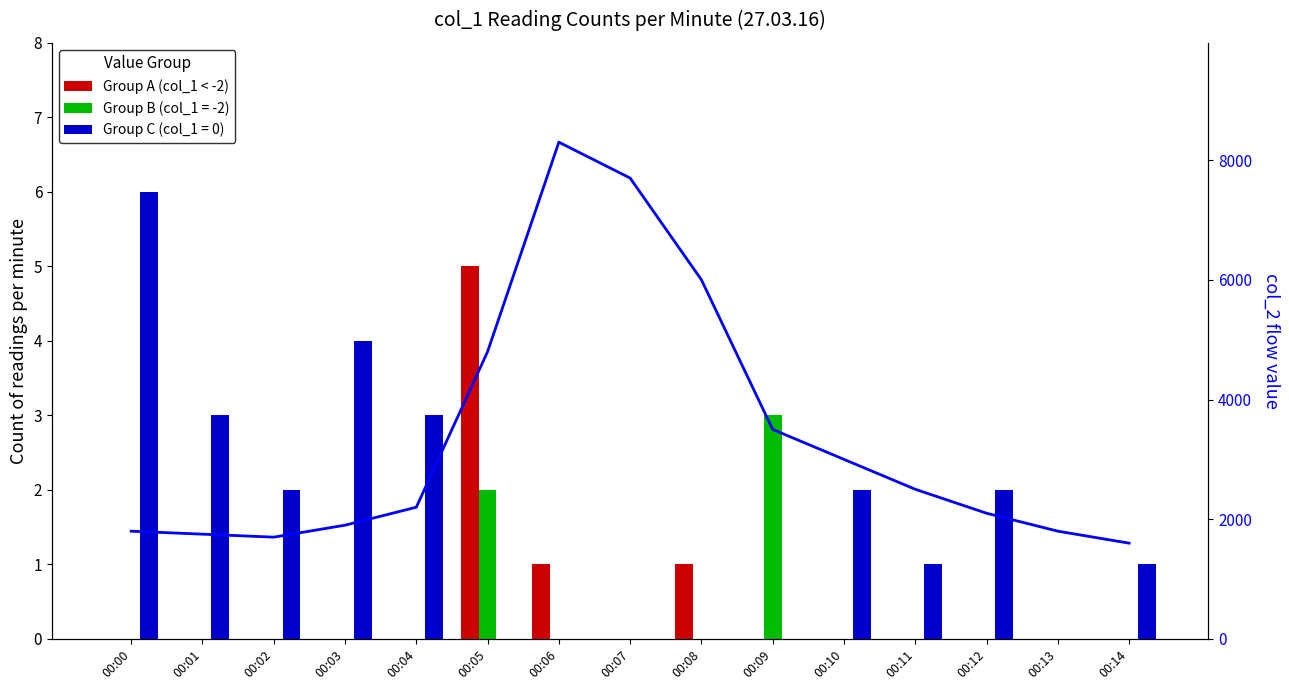

At which label is Group A (col_1 < -2) closest to 2?

00:06